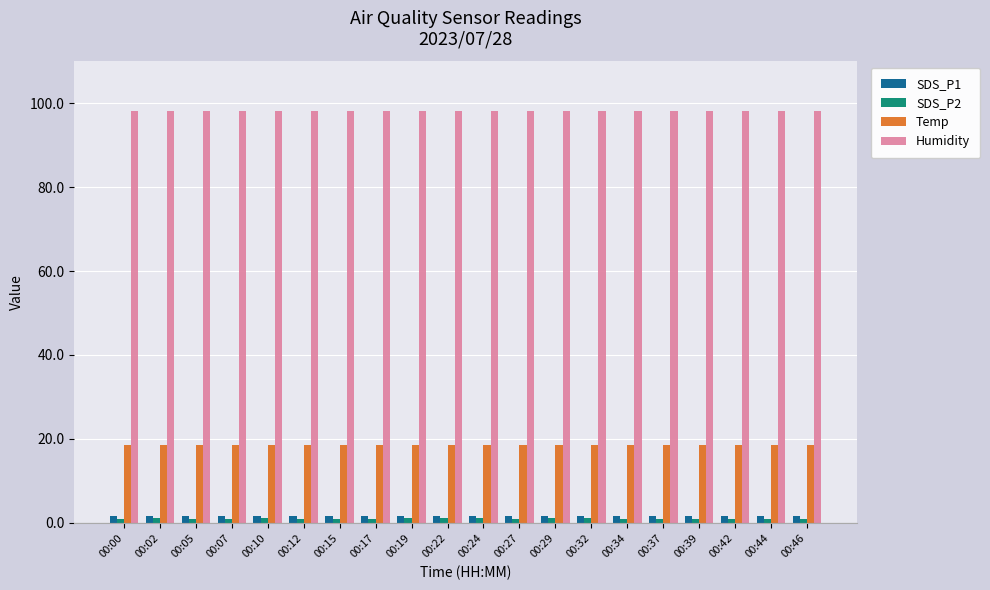

What is the approximate value of SDS_P1 at 00:22?

1.5